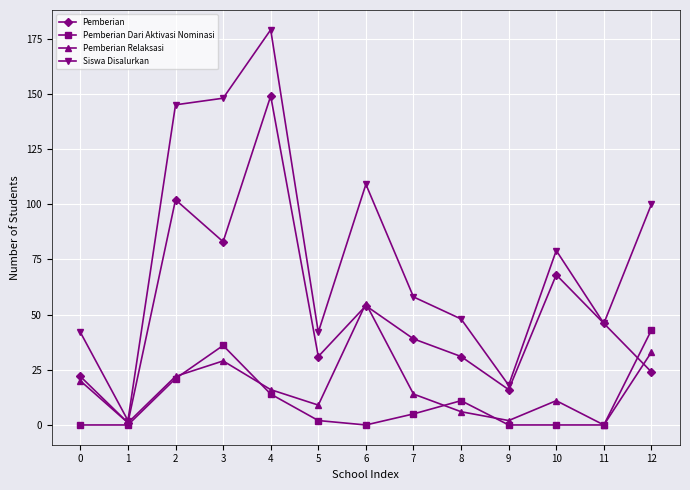

True or false: Pemberian Relaksasi and Pemberian Dari Aktivasi Nominasi cross at least once.

True